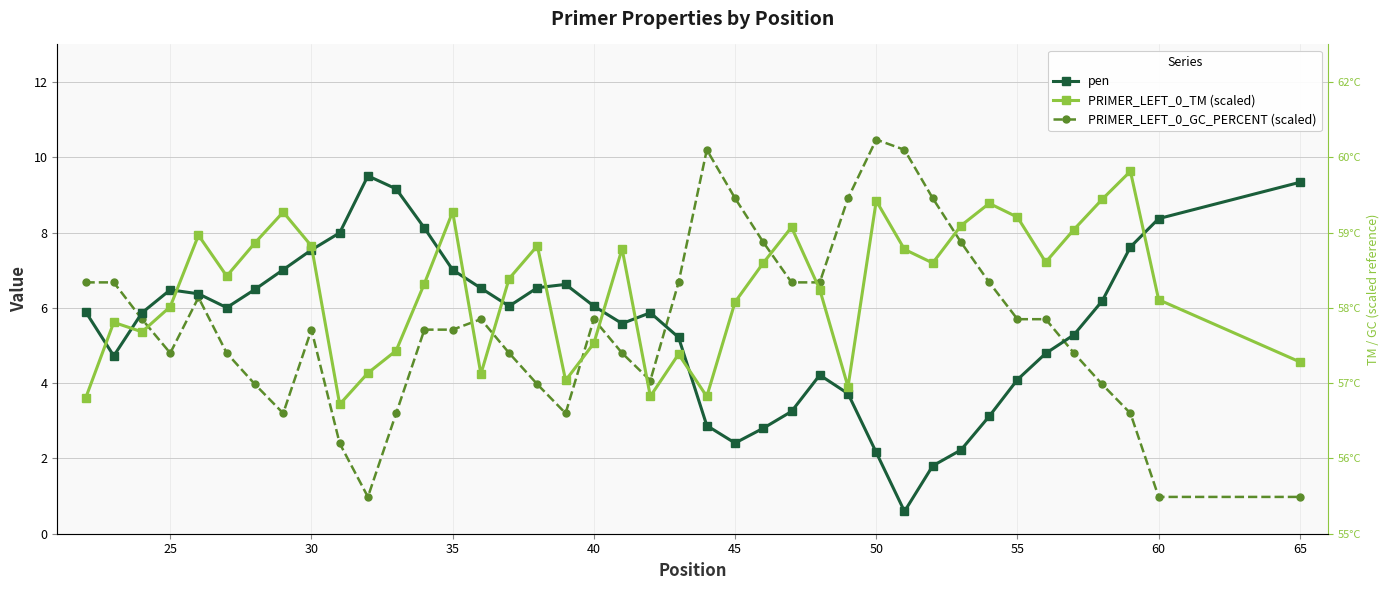

True or false: PRIMER_LEFT_0_TM (scaled) and PRIMER_LEFT_0_GC_PERCENT (scaled) cross at least once.

True